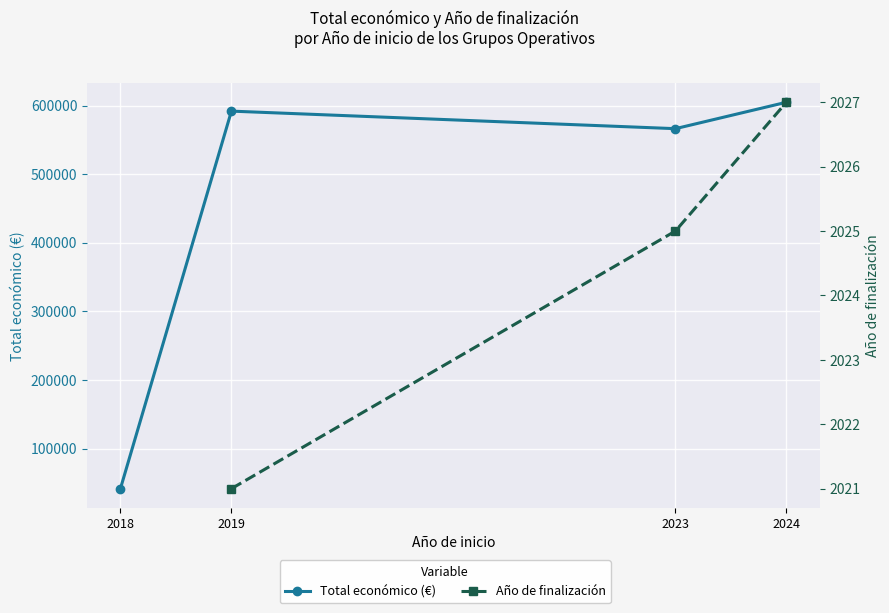

True or false: Total económico (€) has a value of 151195.4 at 2023.

False